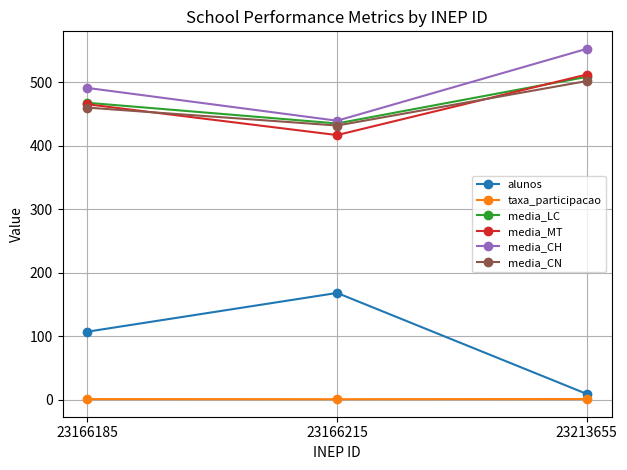

What is the difference between the maximum and minimum values in the taxa_participacao series?

0.3